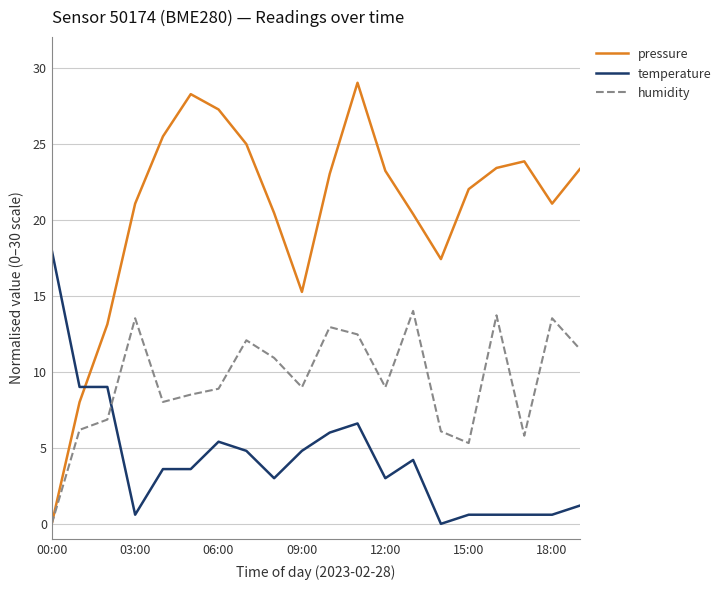

Which series has the largest total across all categories?

pressure